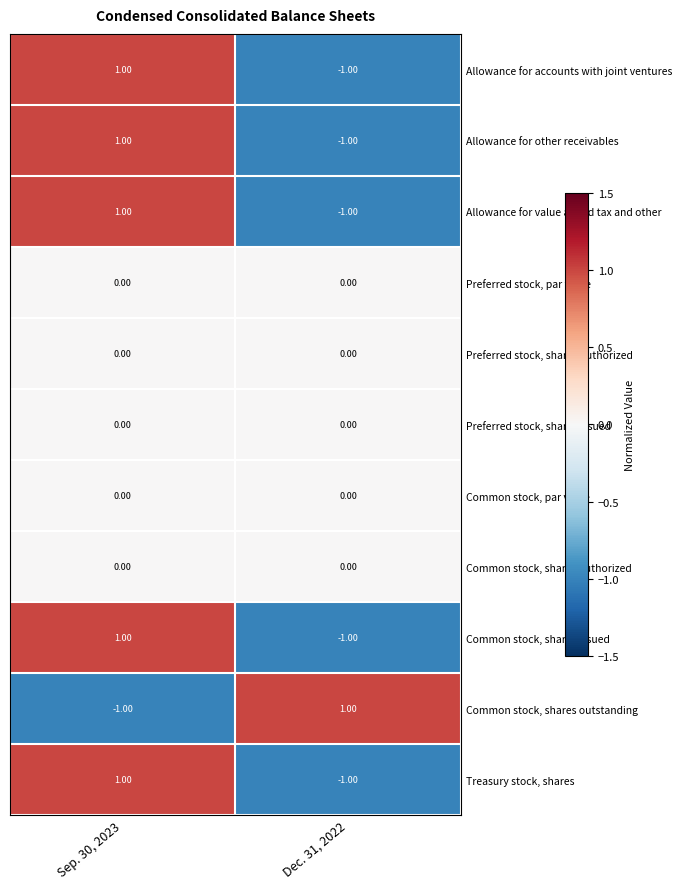

How many distinct data groups are displayed?

11